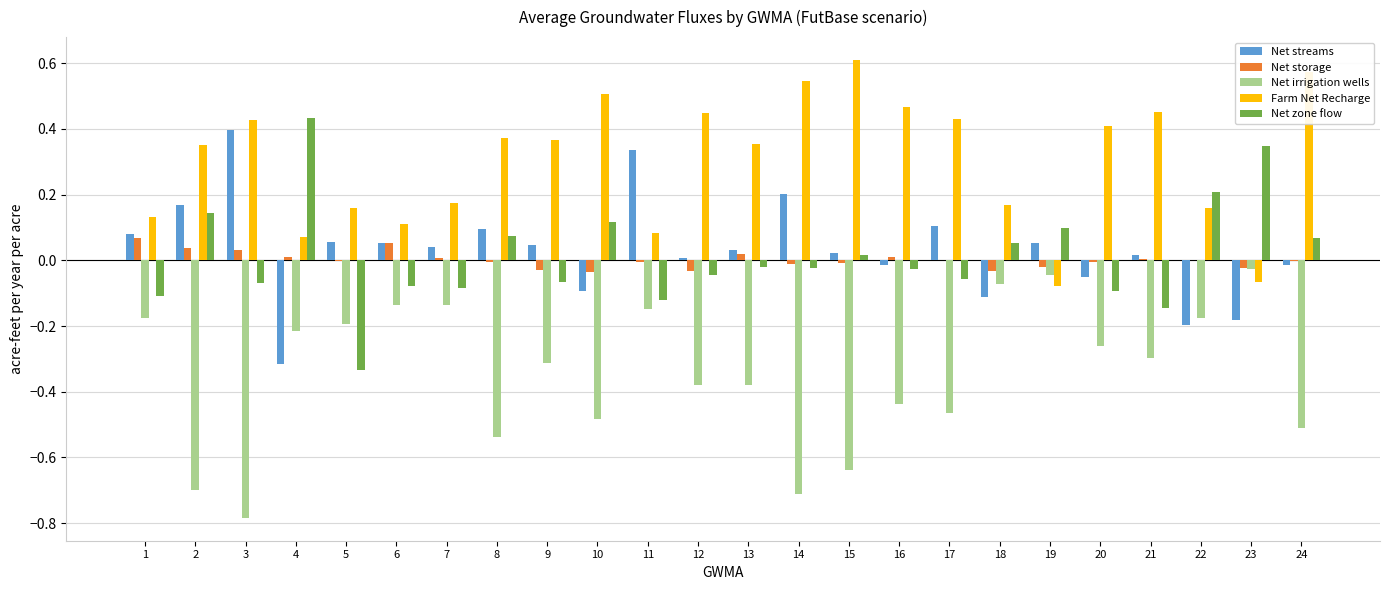

Which series changed the most between 13 and 14?

Net irrigation wells